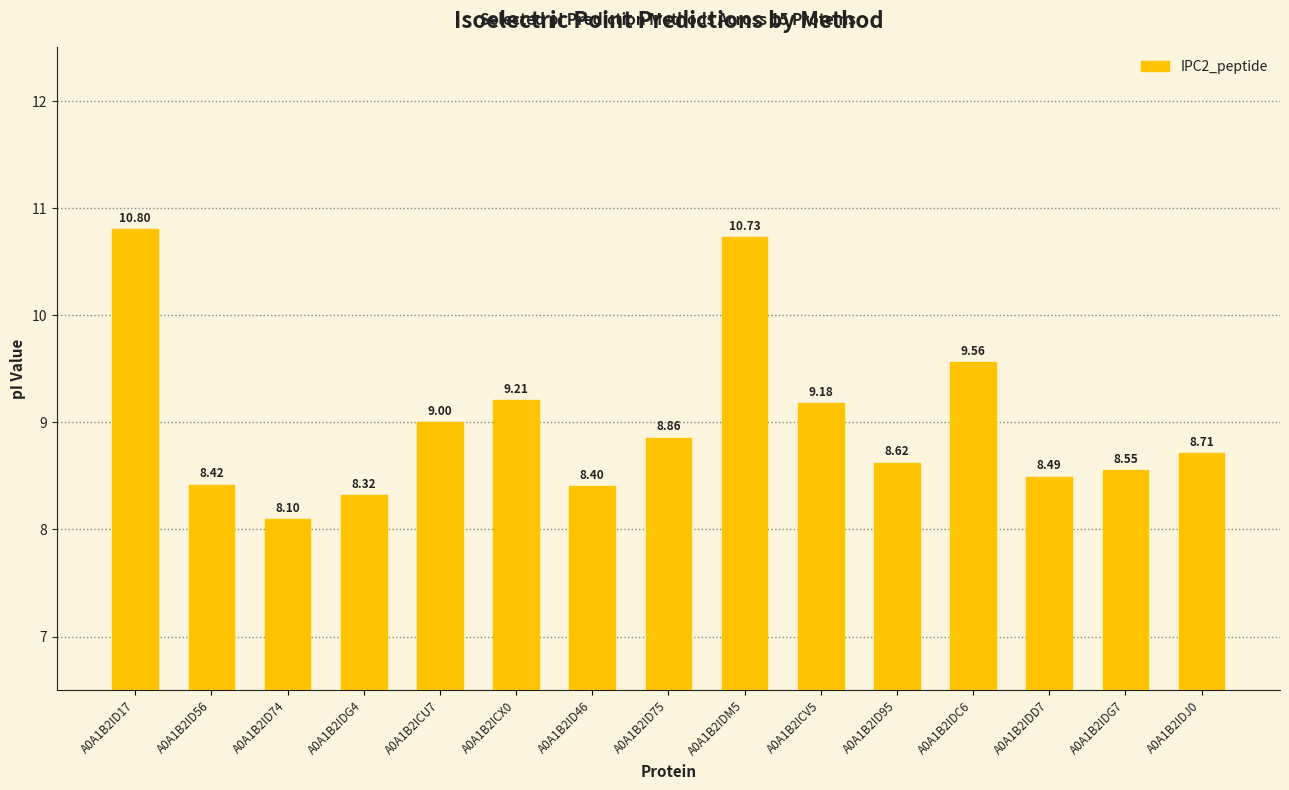

Are the bars grouped side by side (vs. stacked)?

No